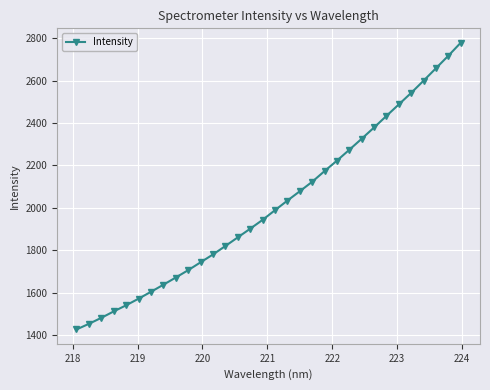

What is the value of the 4th point from the left?

1512.2